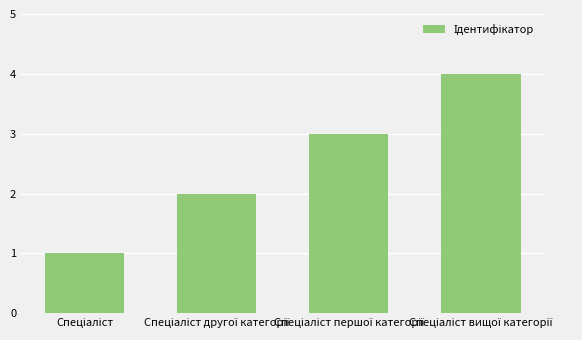

What is the sum of all values?

10